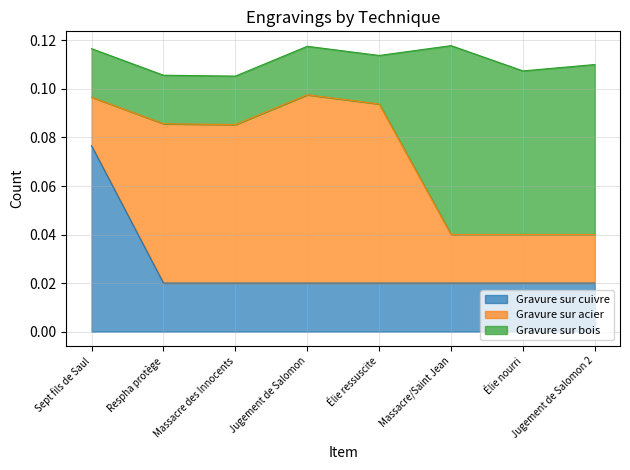

What is the label of the 6th point from the left?

Massacre/Saint Jean